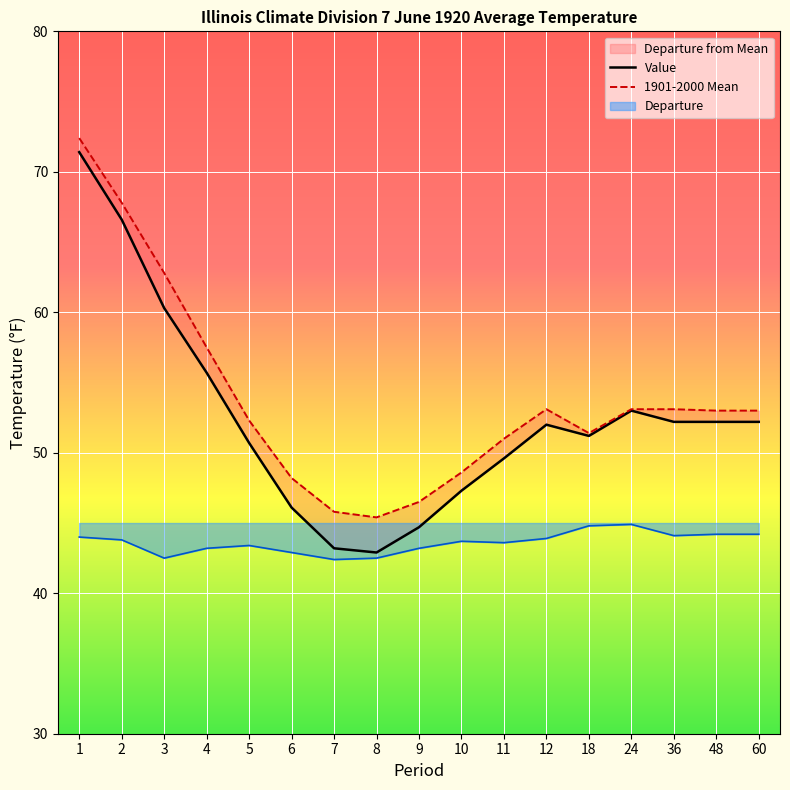

Rank the categories by 1901-2000 Mean value from highest to lowest.

1, 2, 3, 4, 12, 24, 36, 48, 60, 5, 18, 11, 10, 6, 9, 7, 8